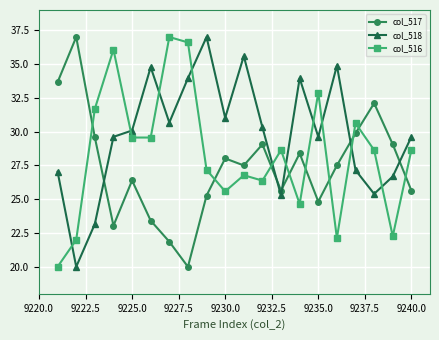

What is the difference between the maximum and minimum values in the col_516 series?

17.0